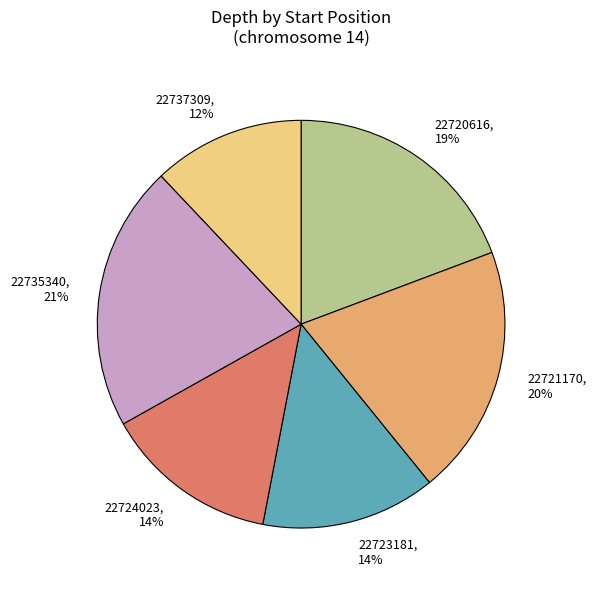

Which has a higher value, 22723181 or 22737309?

22723181